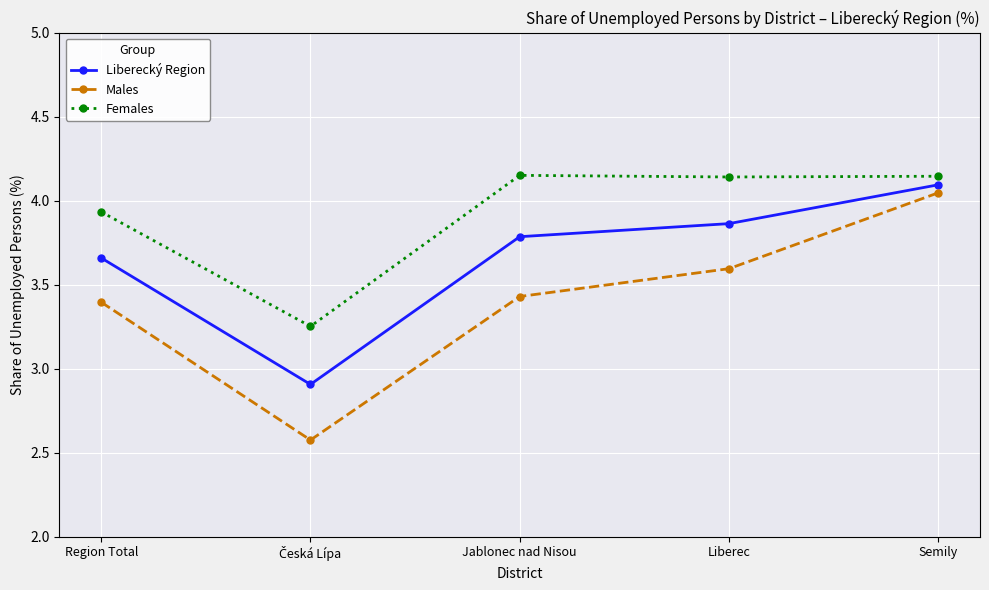

Is it true that Liberecký Region equals 2.2 at Semily?

False